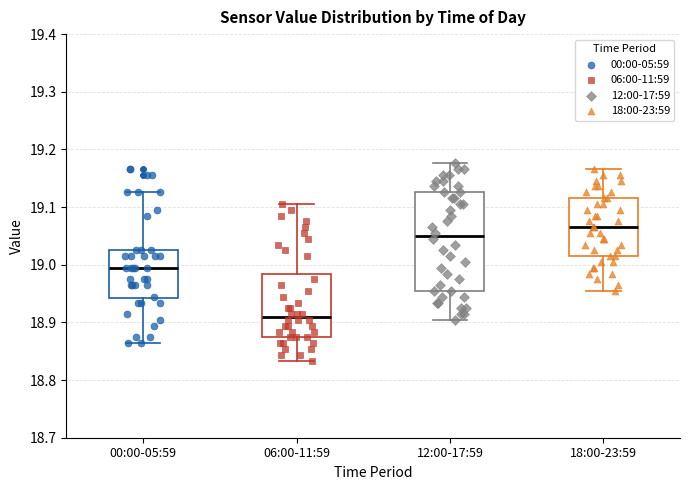

Comparing the boxes themselves (not the whiskers), which one is the tallest?

12:00-17:59